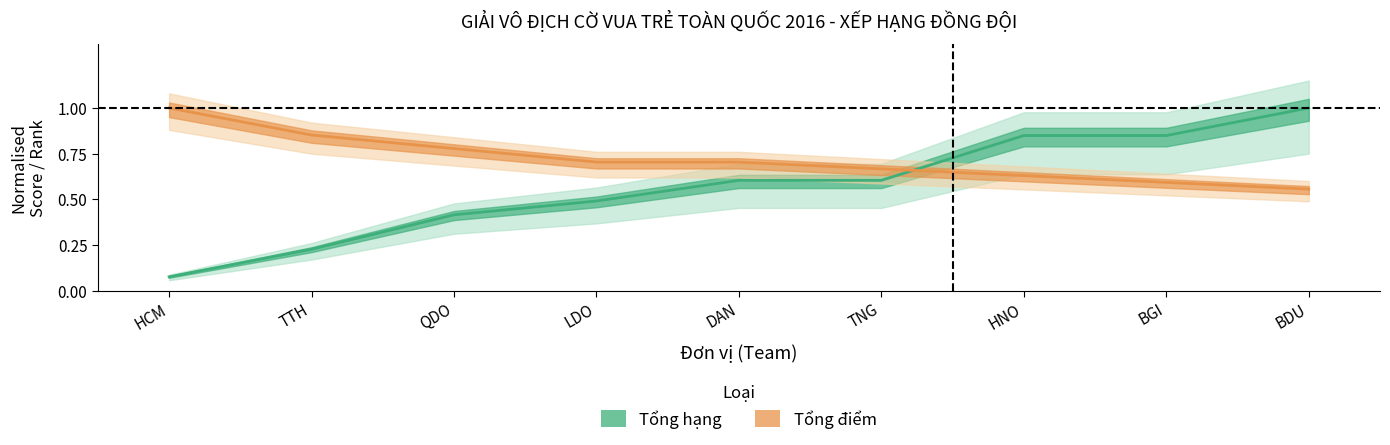

What position from the left is TNG?

6